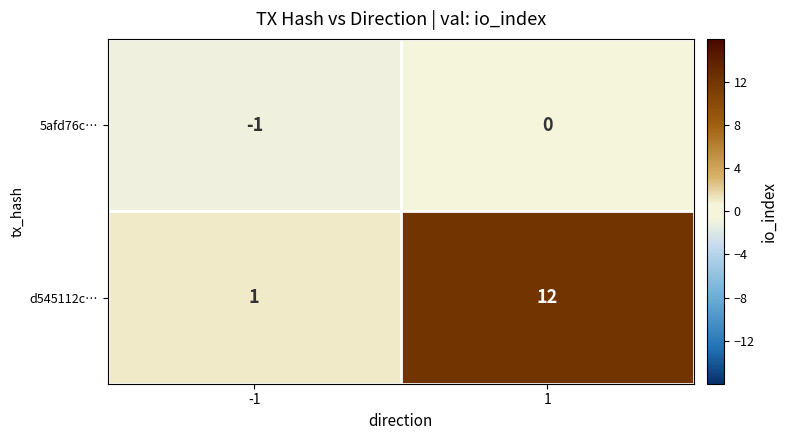

Is the value of 5afd76c… at 1 greater than the value of d545112c… at -1?

No